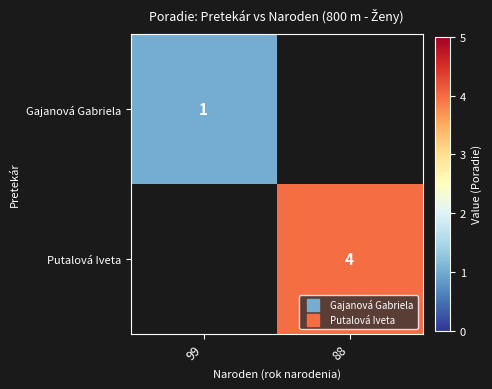

Rank the series at 99 from highest to lowest value.

Gajanová Gabriela, Putalová Iveta